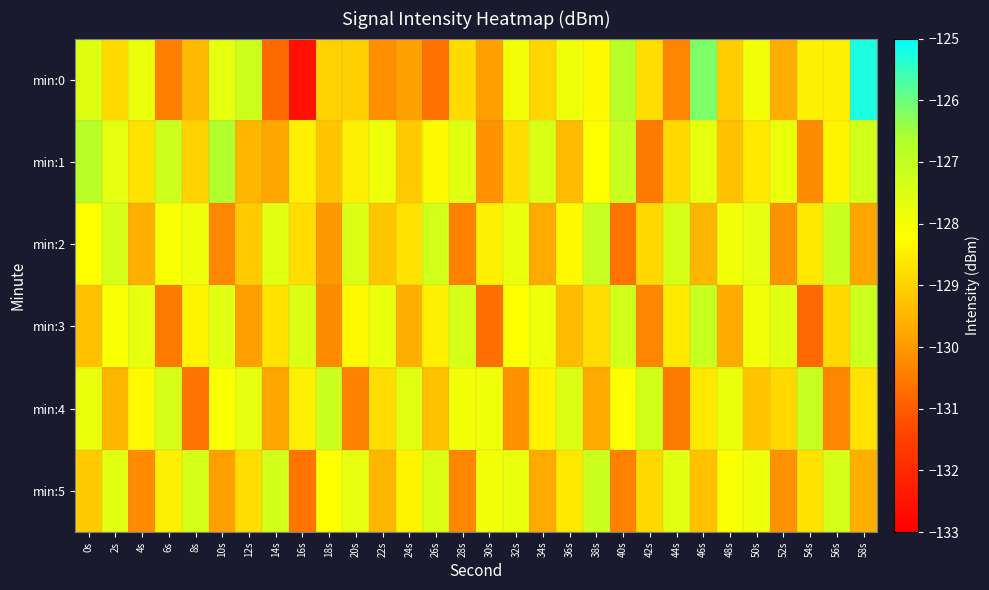

At which category is the sum across all series the highest?

58s